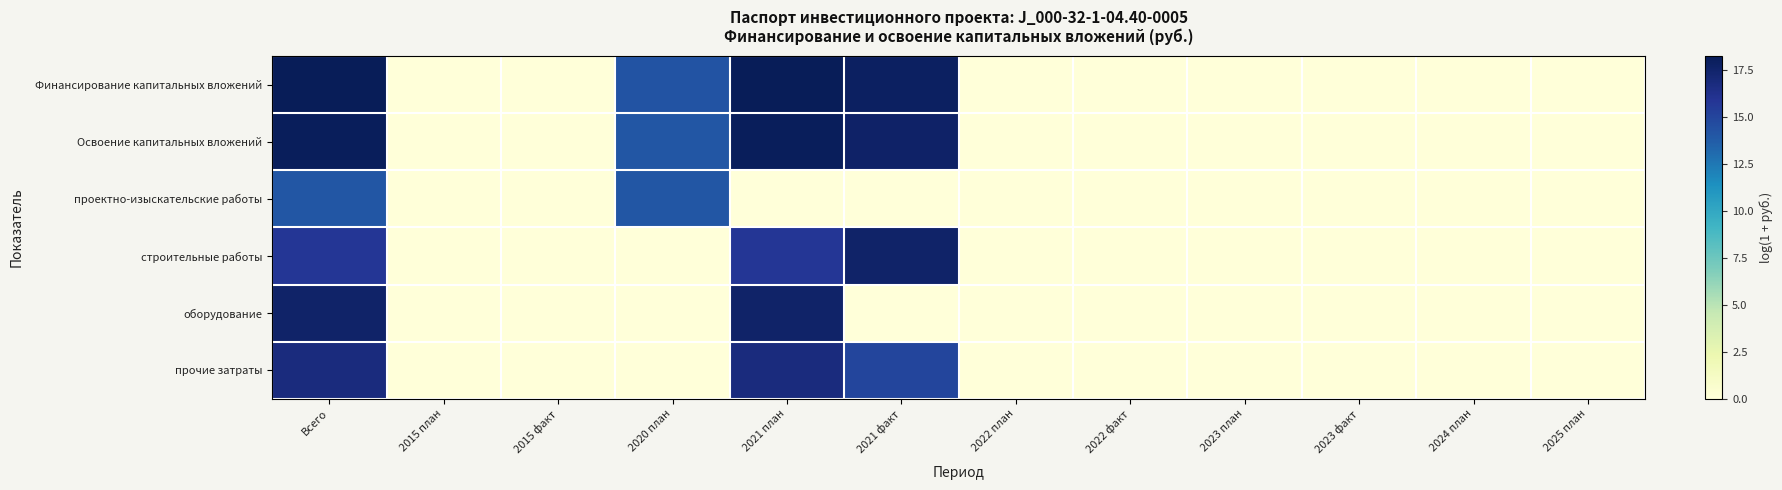

Reading right to left, transcribe all the data shown in this chart.

Финансирование капитальных вложений: 2025 план=0.0	2024 план=0.0	2023 факт=0.0	2023 план=0.0	2022 факт=0.0	2022 план=0.0	2021 факт=17.8	2021 план=18.2	2020 план=14.2	2015 факт=0.0	2015 план=0.0	Всего=18.2
Освоение капитальных вложений: 2025 план=0.0	2024 план=0.0	2023 факт=0.0	2023 план=0.0	2022 факт=0.0	2022 план=0.0	2021 факт=17.6	2021 план=18.0	2020 план=14.1	2015 факт=0.0	2015 план=0.0	Всего=18.0
проектно-изыскательские работы: 2025 план=0.0	2024 план=0.0	2023 факт=0.0	2023 план=0.0	2022 факт=0.0	2022 план=0.0	2021 факт=0.0	2021 план=0.0	2020 план=14.1	2015 факт=0.0	2015 план=0.0	Всего=14.1
строительные работы: 2025 план=0.0	2024 план=0.0	2023 факт=0.0	2023 план=0.0	2022 факт=0.0	2022 план=0.0	2021 факт=17.6	2021 план=15.7	2020 план=0.0	2015 факт=0.0	2015 план=0.0	Всего=15.7
оборудование: 2025 план=0.0	2024 план=0.0	2023 факт=0.0	2023 план=0.0	2022 факт=0.0	2022 план=0.0	2021 факт=0.0	2021 план=17.5	2020 план=0.0	2015 факт=0.0	2015 план=0.0	Всего=17.5
прочие затраты: 2025 план=0.0	2024 план=0.0	2023 факт=0.0	2023 план=0.0	2022 факт=0.0	2022 план=0.0	2021 факт=15.0	2021 план=16.8	2020 план=0.0	2015 факт=0.0	2015 план=0.0	Всего=16.8